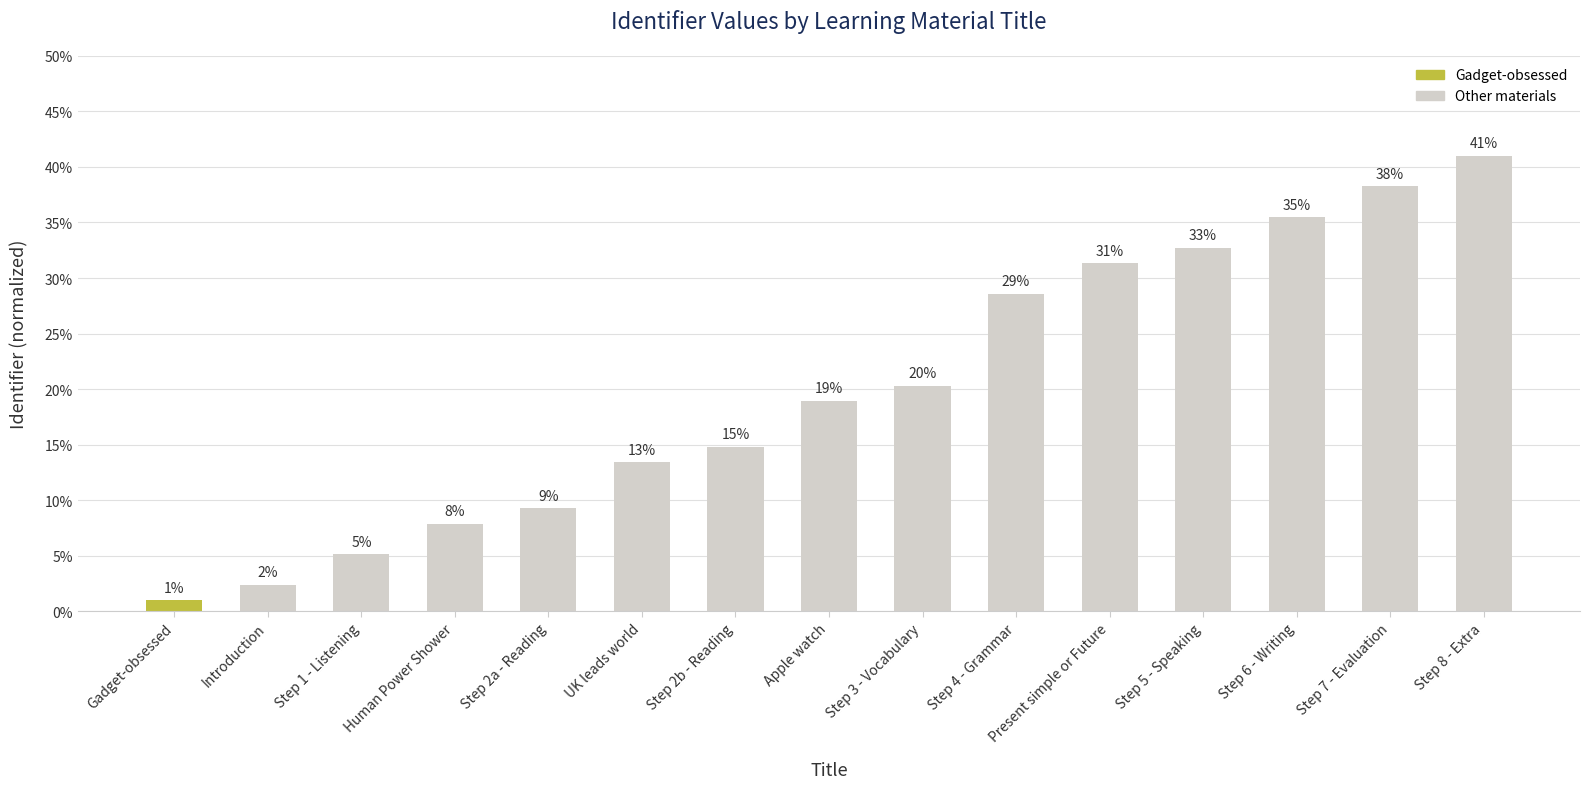

Reading left to right, transcribe all the data shown in this chart.

1.0	2.4	5.1	7.9	9.3	13.4	14.8	18.9	20.3	28.6	31.3	32.7	35.5	38.2	41.0